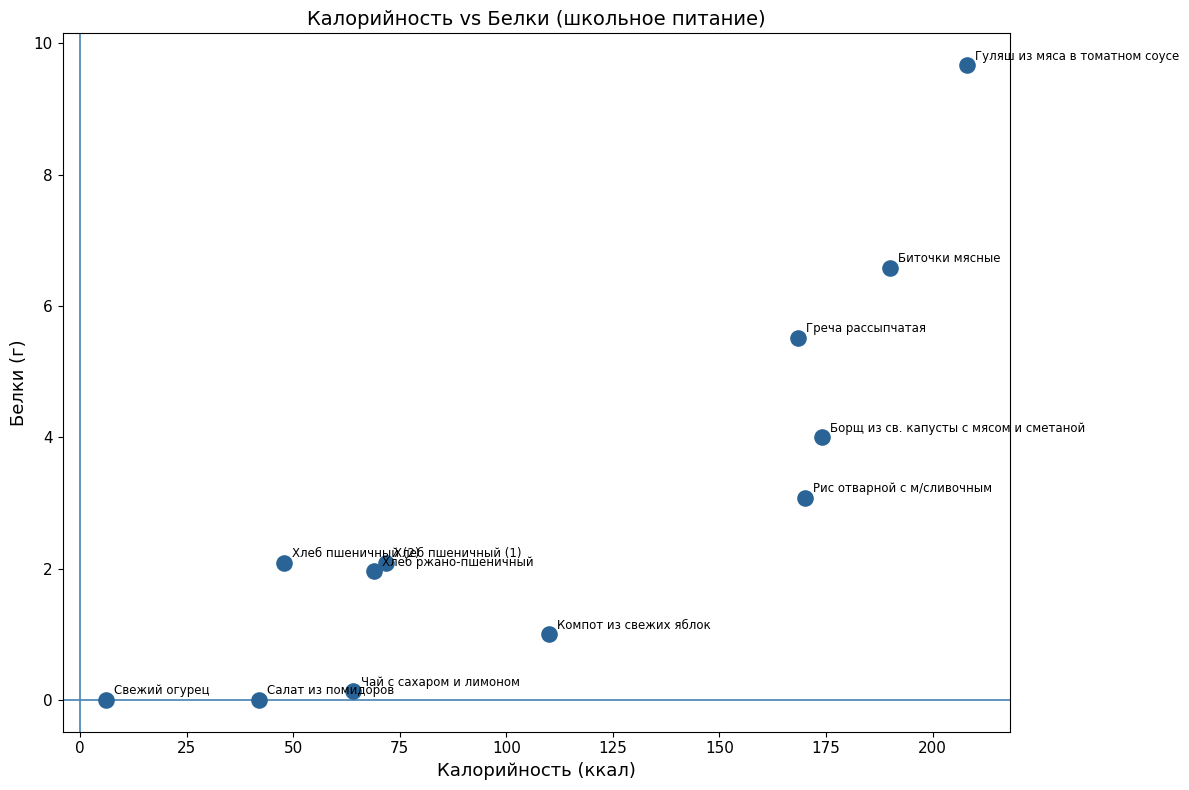

What is the range of Y values (max minus min)?

9.7